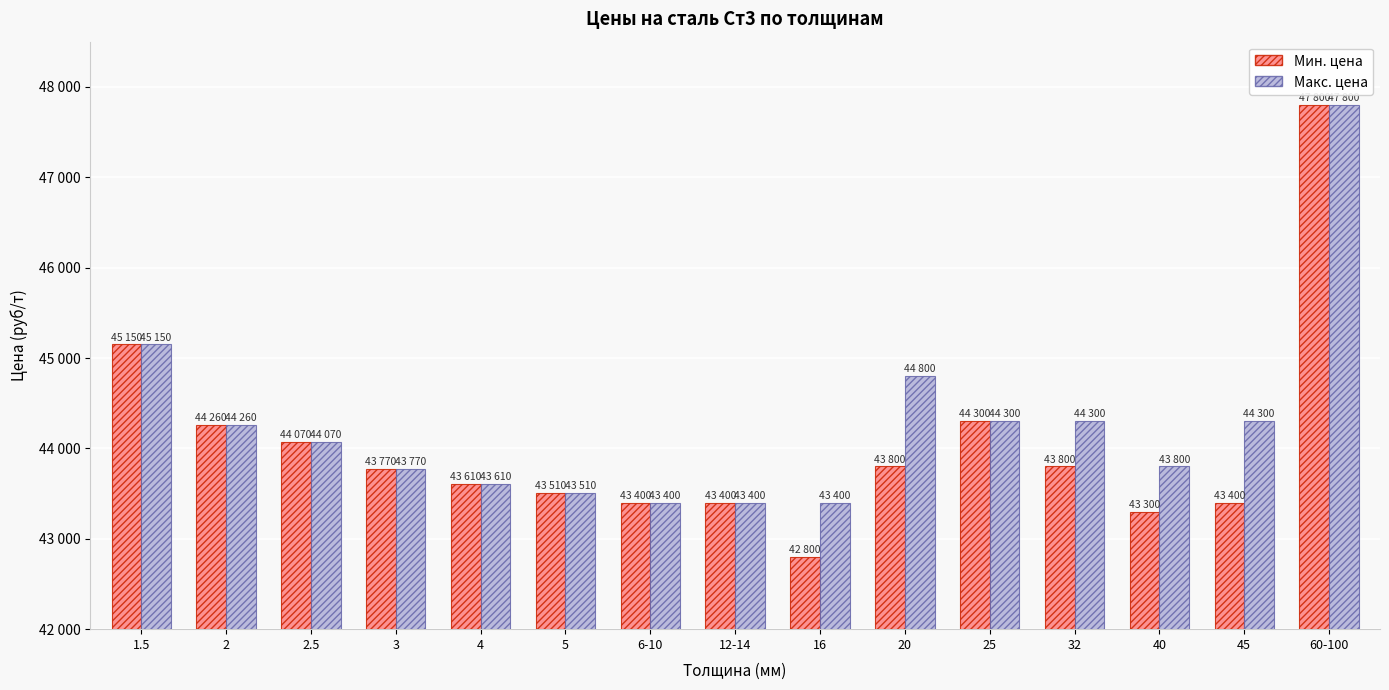

Does the chart contain stacked bars?

No